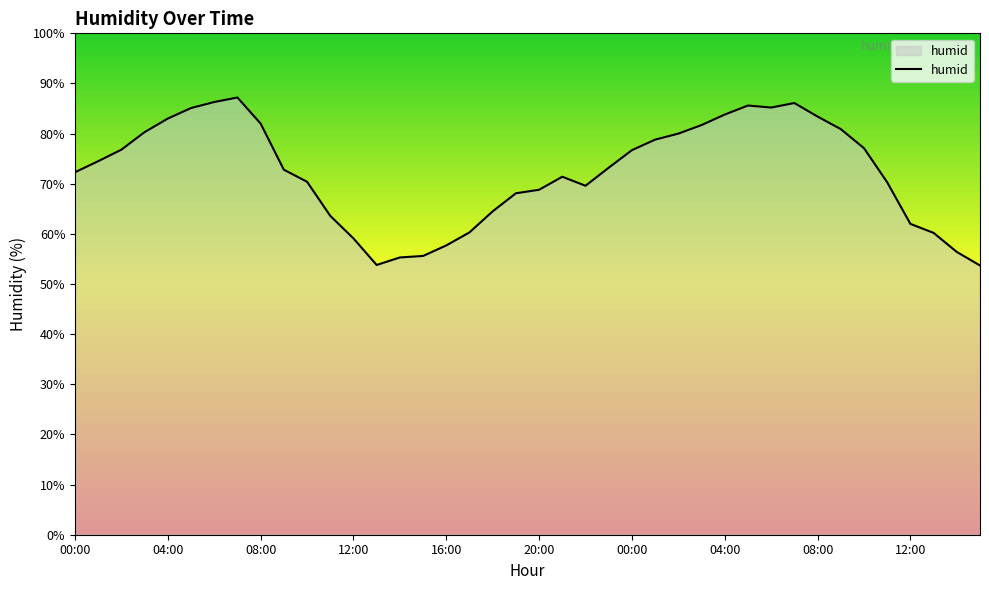

What is the minimum value shown in the chart?

53.7